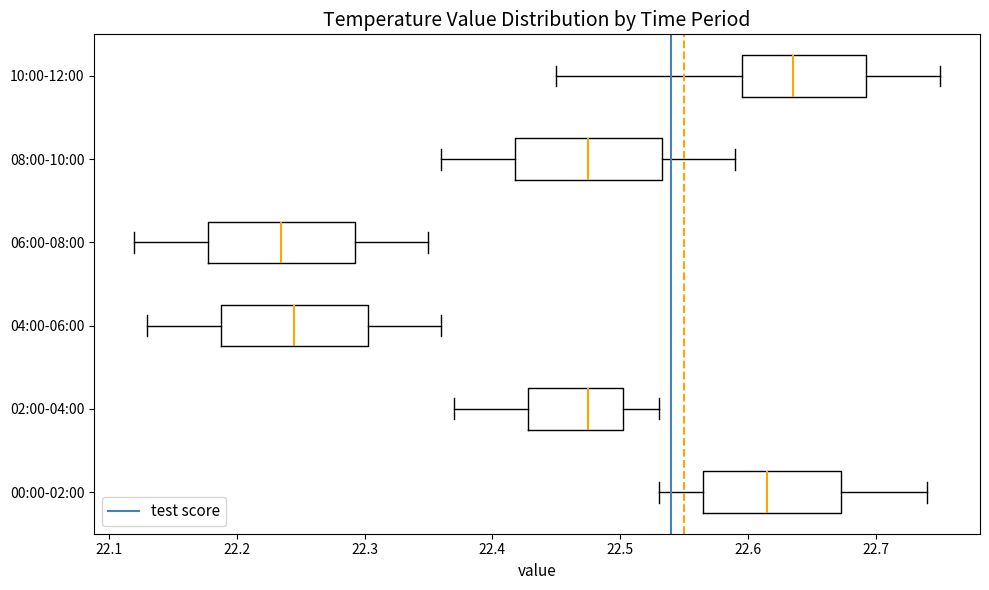

Where does the right whisker of the box for 10:00-12:00 end on the x-axis? The values are not printed on the chart, so give them approximately, as read against the axis.

22.75